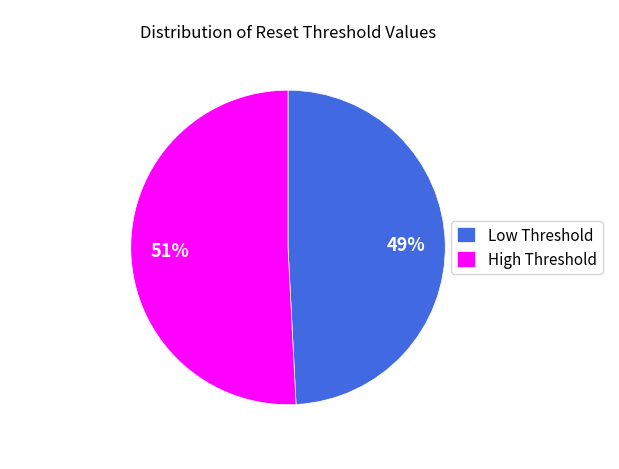

Which slice is the smallest?

Low Threshold